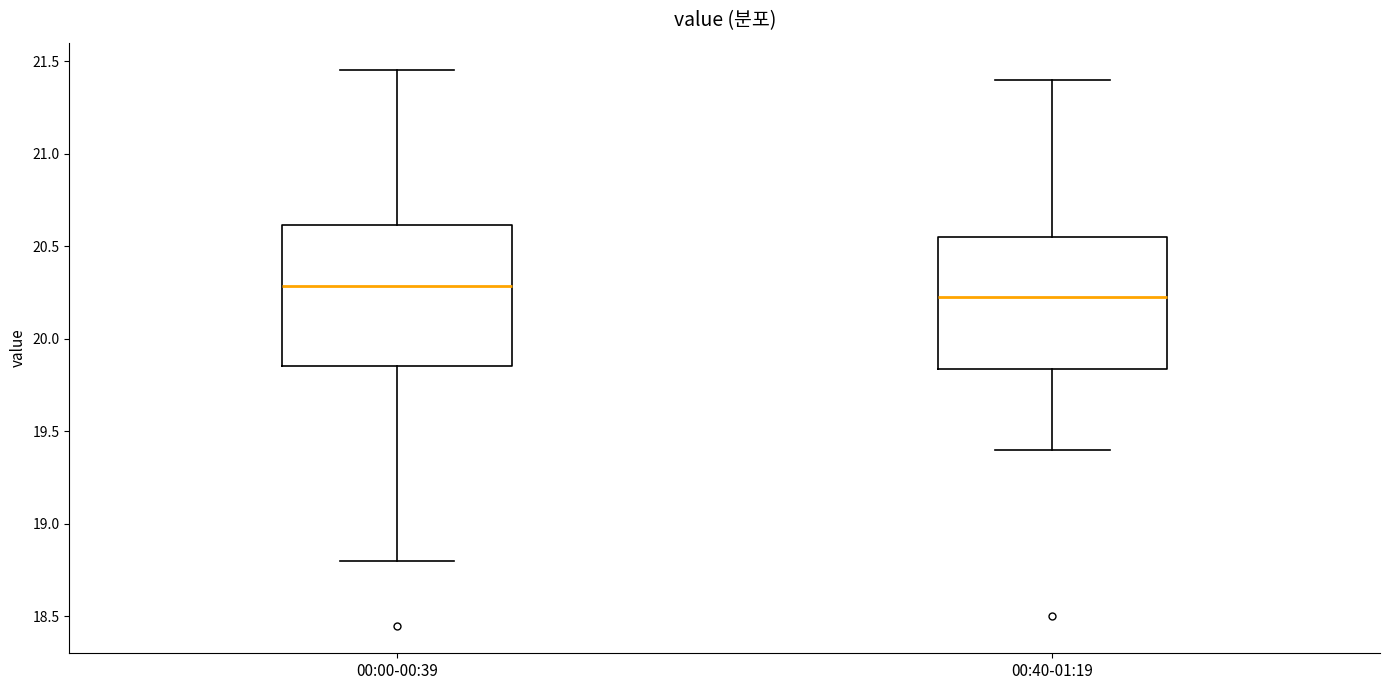

Which box has the highest median line?

00:00-00:39